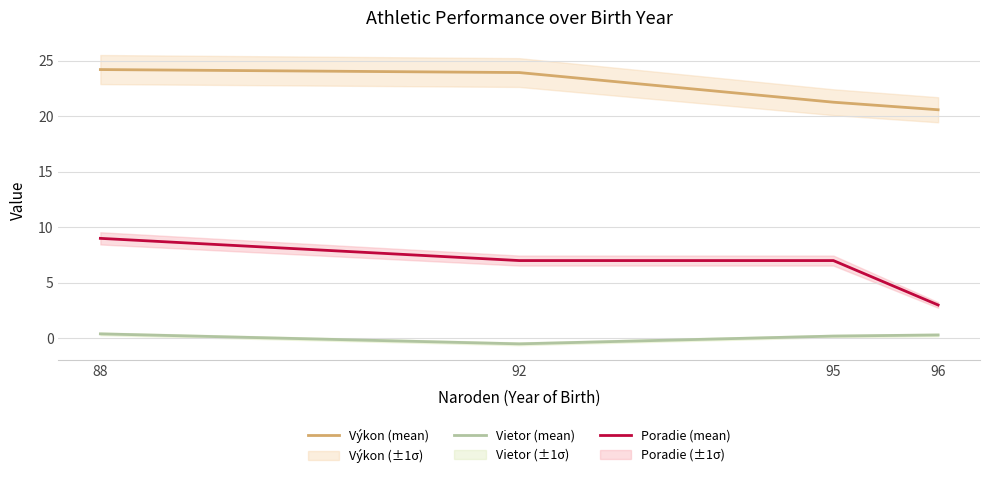

Where is the first local minimum for Vietor (mean)?

92